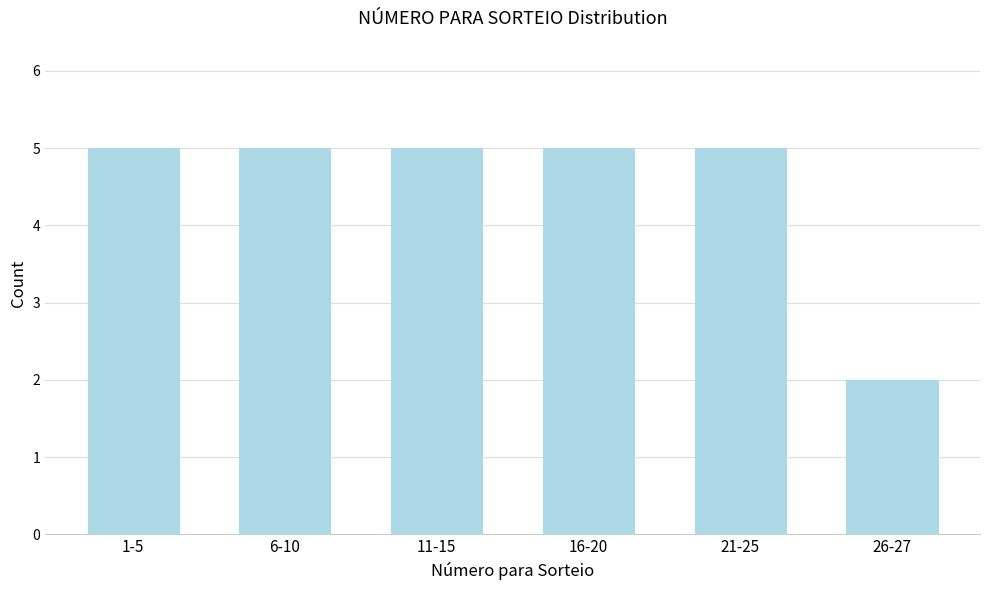

Reading left to right, transcribe all the data shown in this chart.

5	5	5	5	5	2